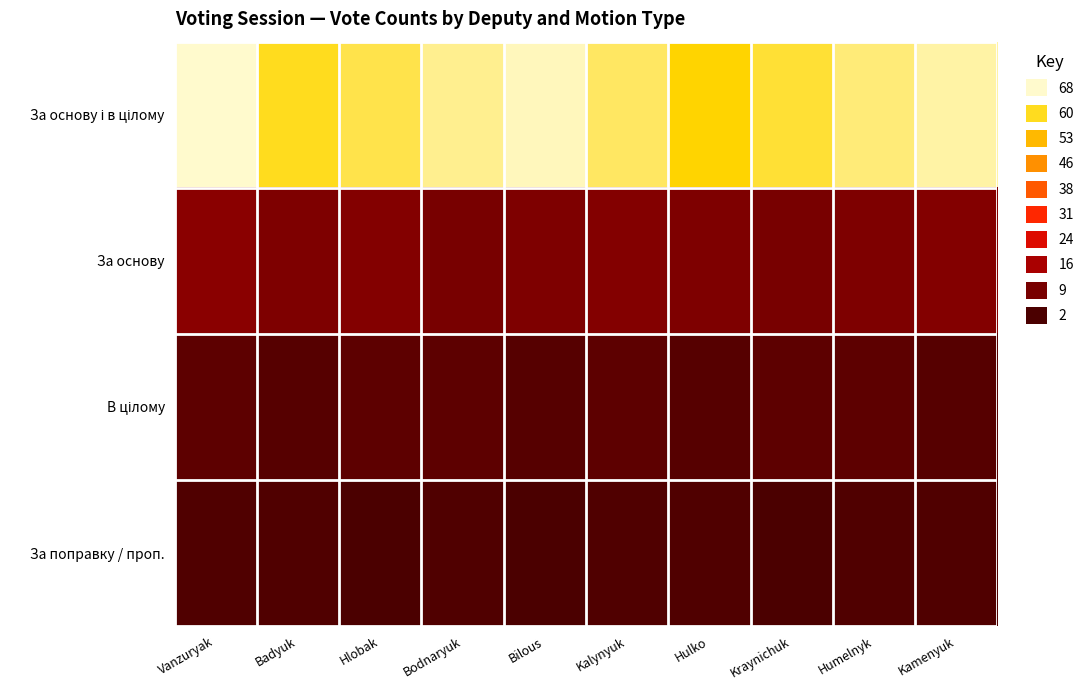

What is the total value across all series at Hulko?

75